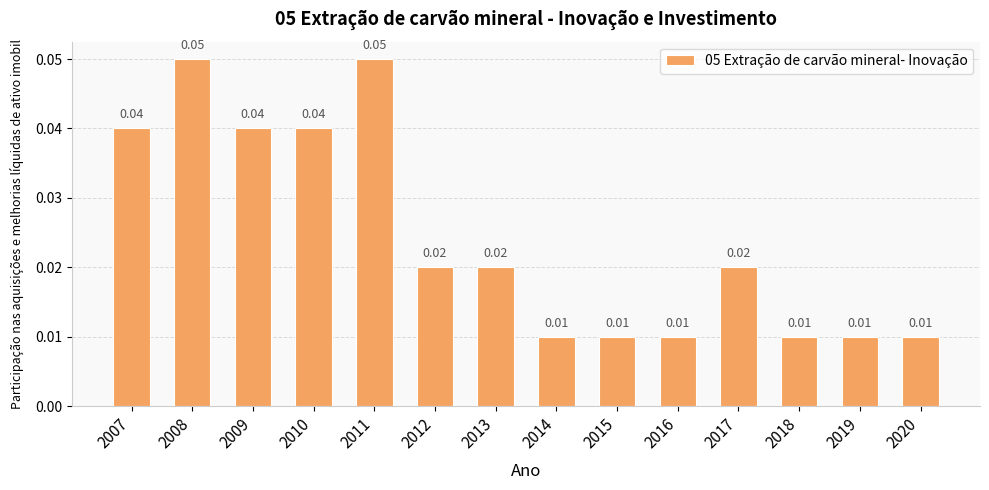

Rank the categories by value from highest to lowest.

2008, 2011, 2007, 2009, 2010, 2012, 2013, 2017, 2014, 2015, 2016, 2018, 2019, 2020